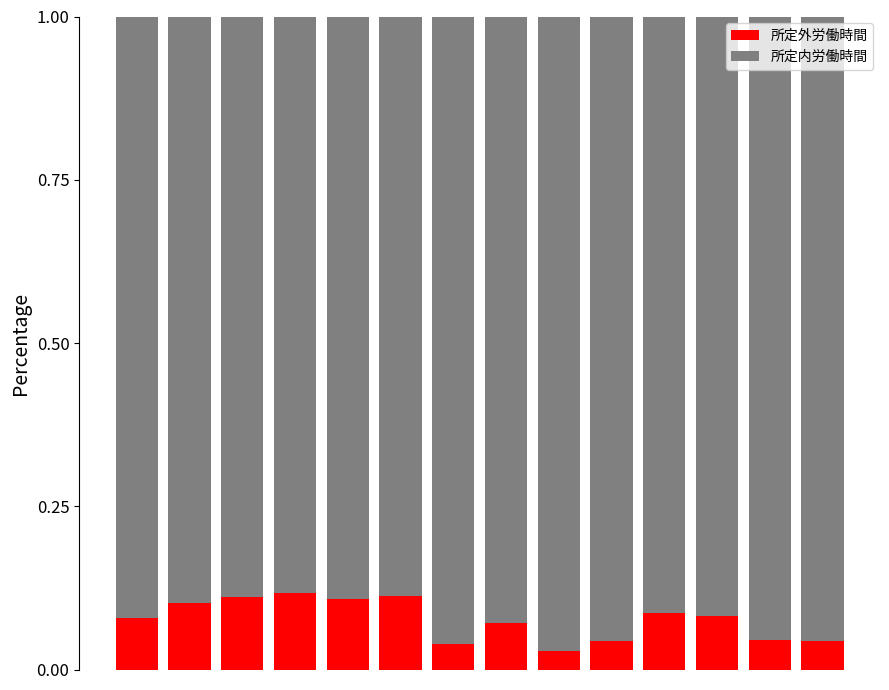

What is the sum of all 所定外労働時間 values?

1.1